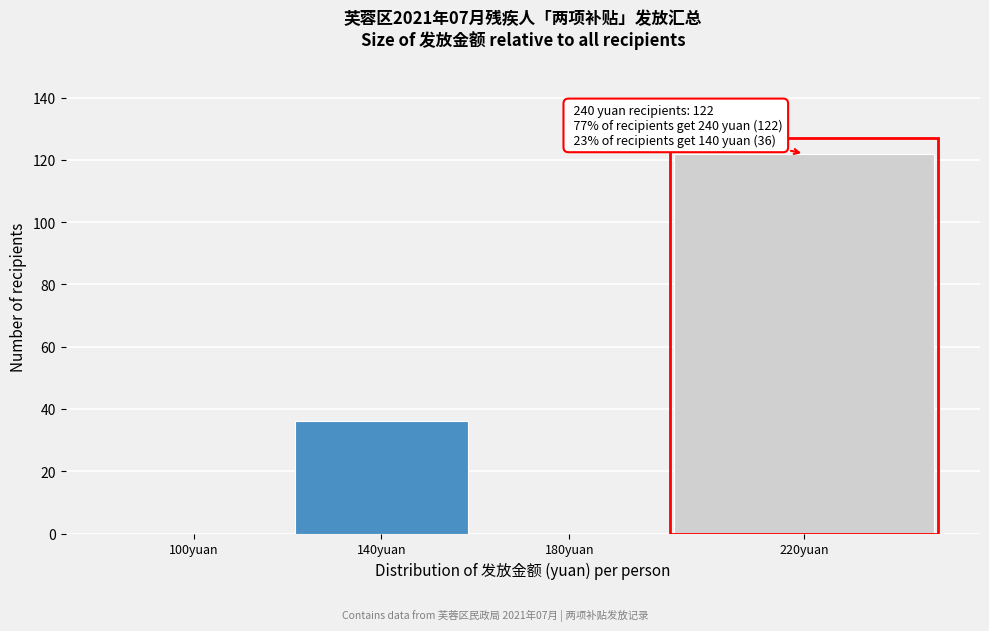

Reading right to left, what are all the values shown in this chart?

220yuan=122	180yuan=0	140yuan=36	100yuan=0